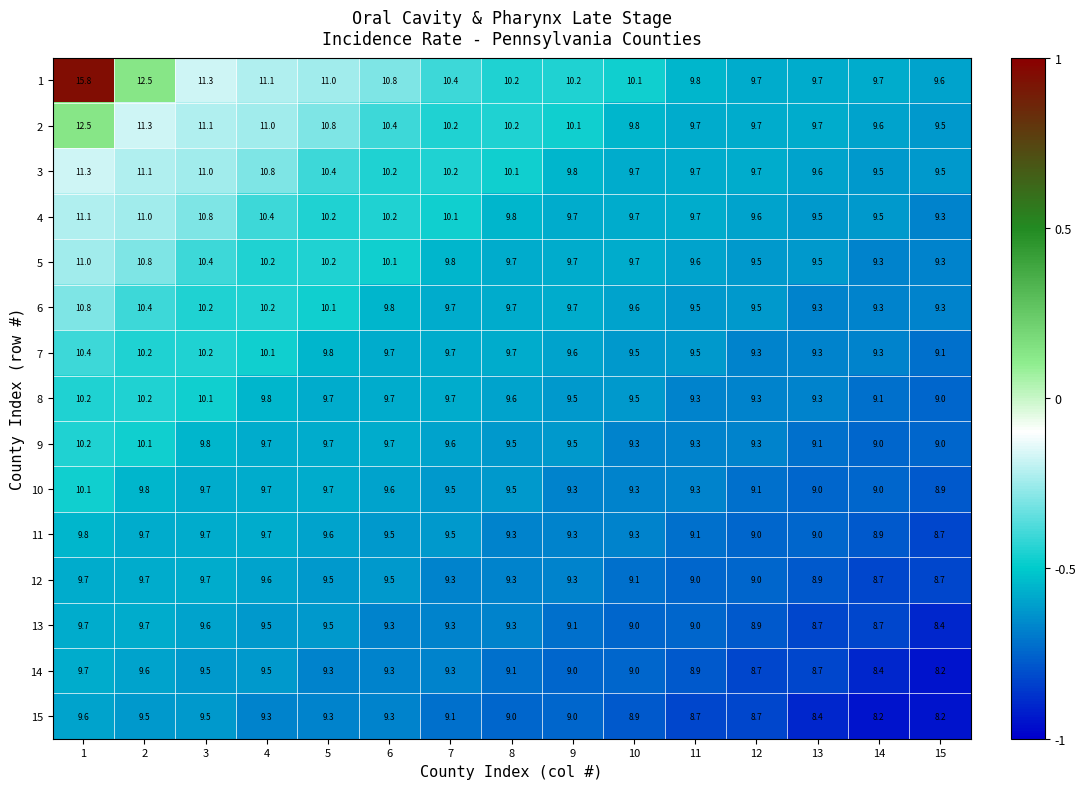

Read the 2 value at 6.

10.4